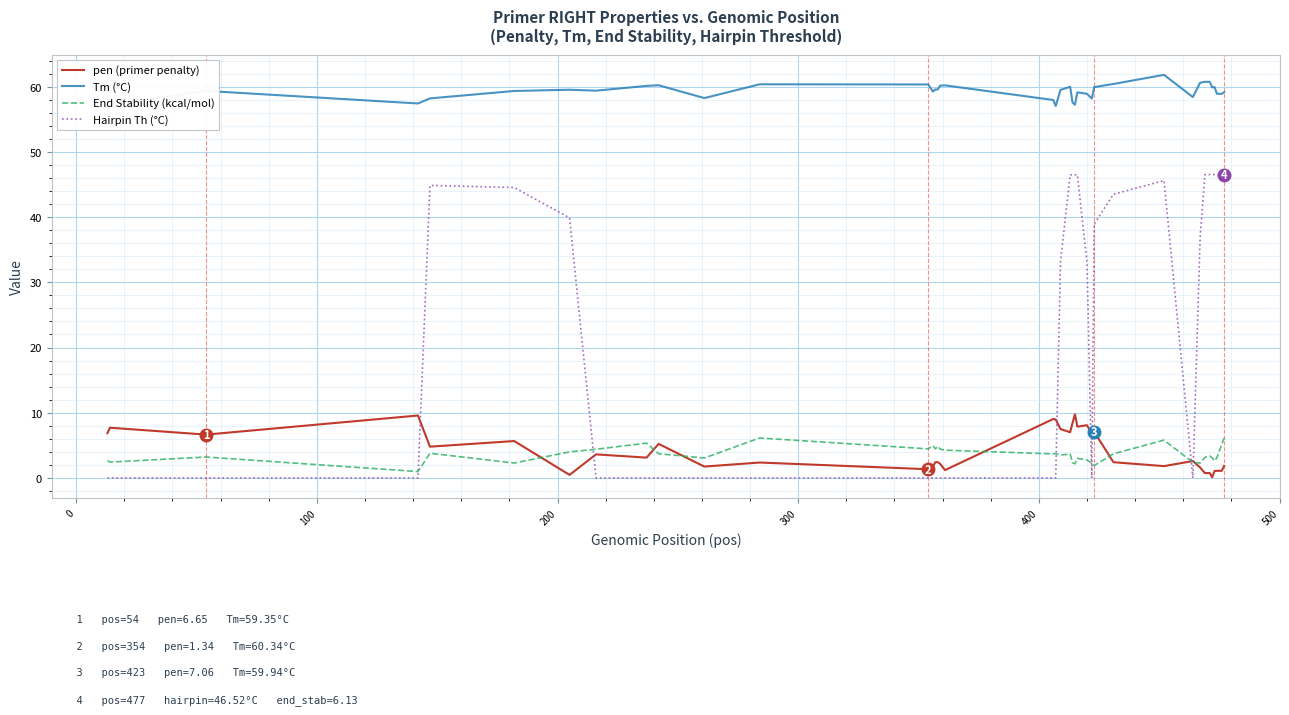

What is the minimum value for Tm (°C)?

57.0